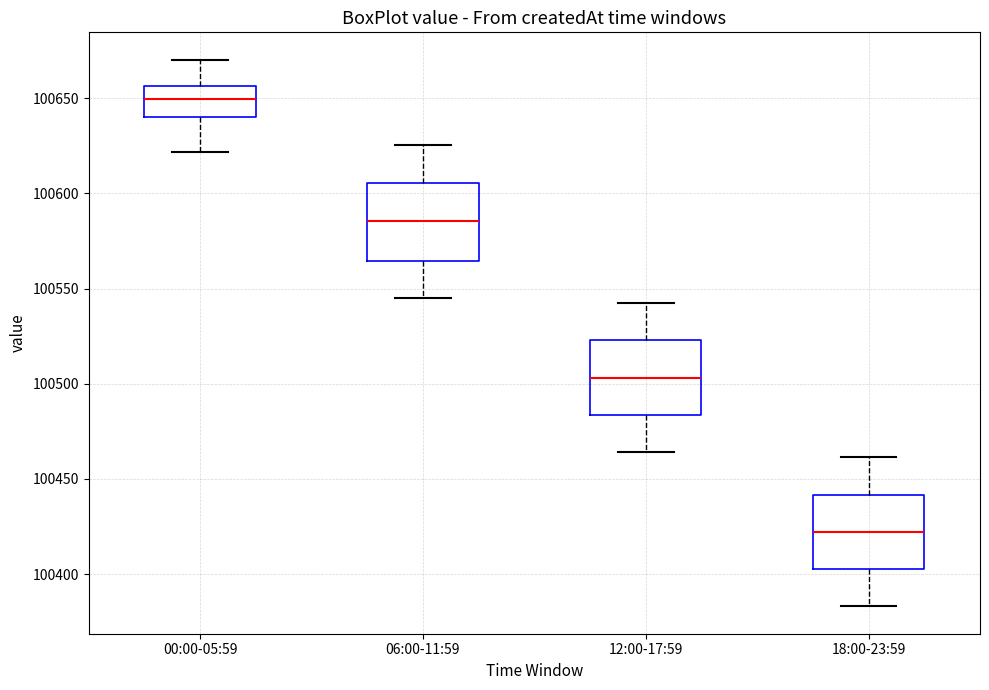

Reading left to right, read every box against the y-axis: the position of its median line, the range the box covers, and the ends of its whiskers. The values are not printed on the chart, so give them approximately, as read against the axis.

00:00-05:59: median 100650, box 100640 to 100655, whiskers 100620 to 100670
06:00-11:59: median 100585, box 100565 to 100605, whiskers 100545 to 100625
12:00-17:59: median 100505, box 100485 to 100525, whiskers 100465 to 100540
18:00-23:59: median 100420, box 100405 to 100440, whiskers 100385 to 100460